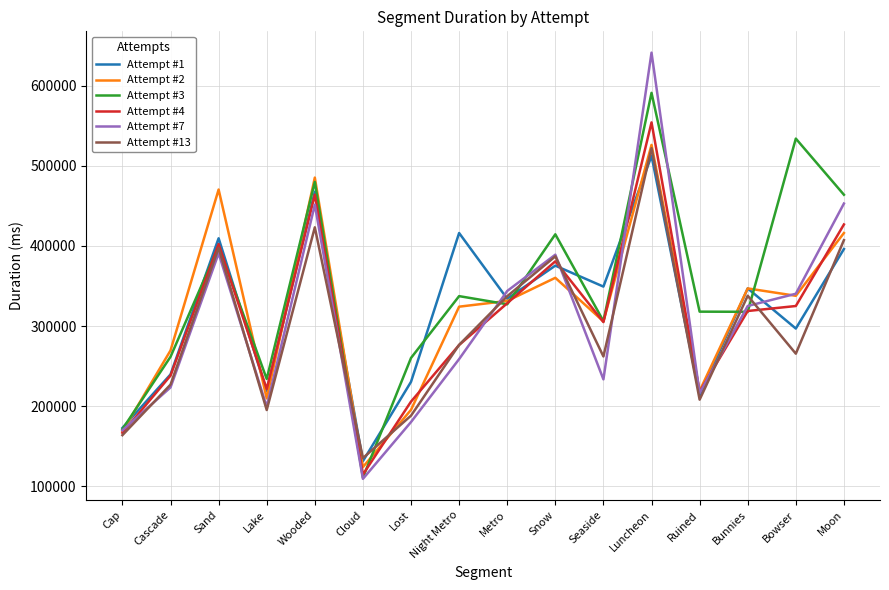

In Attempt #4, how many points are higher than both neighbors (excluding endpoints)?

4